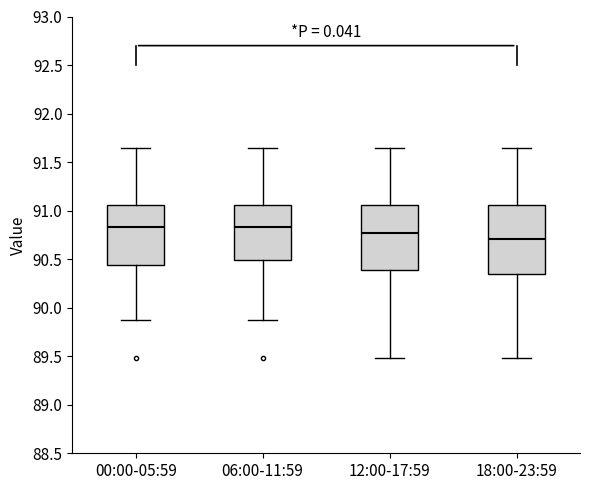

Reading left to right, read every box against the y-axis: the position of its median line, the range the box covers, and the ends of its whiskers. The values are not printed on the chart, so give them approximately, as read against the axis.

00:00-05:59: median 90.85, box 90.45 to 91.05, whiskers 89.85 to 91.65
06:00-11:59: median 90.85, box 90.50 to 91.05, whiskers 89.85 to 91.65
12:00-17:59: median 90.75, box 90.40 to 91.05, whiskers 89.50 to 91.65
18:00-23:59: median 90.70, box 90.35 to 91.05, whiskers 89.50 to 91.65